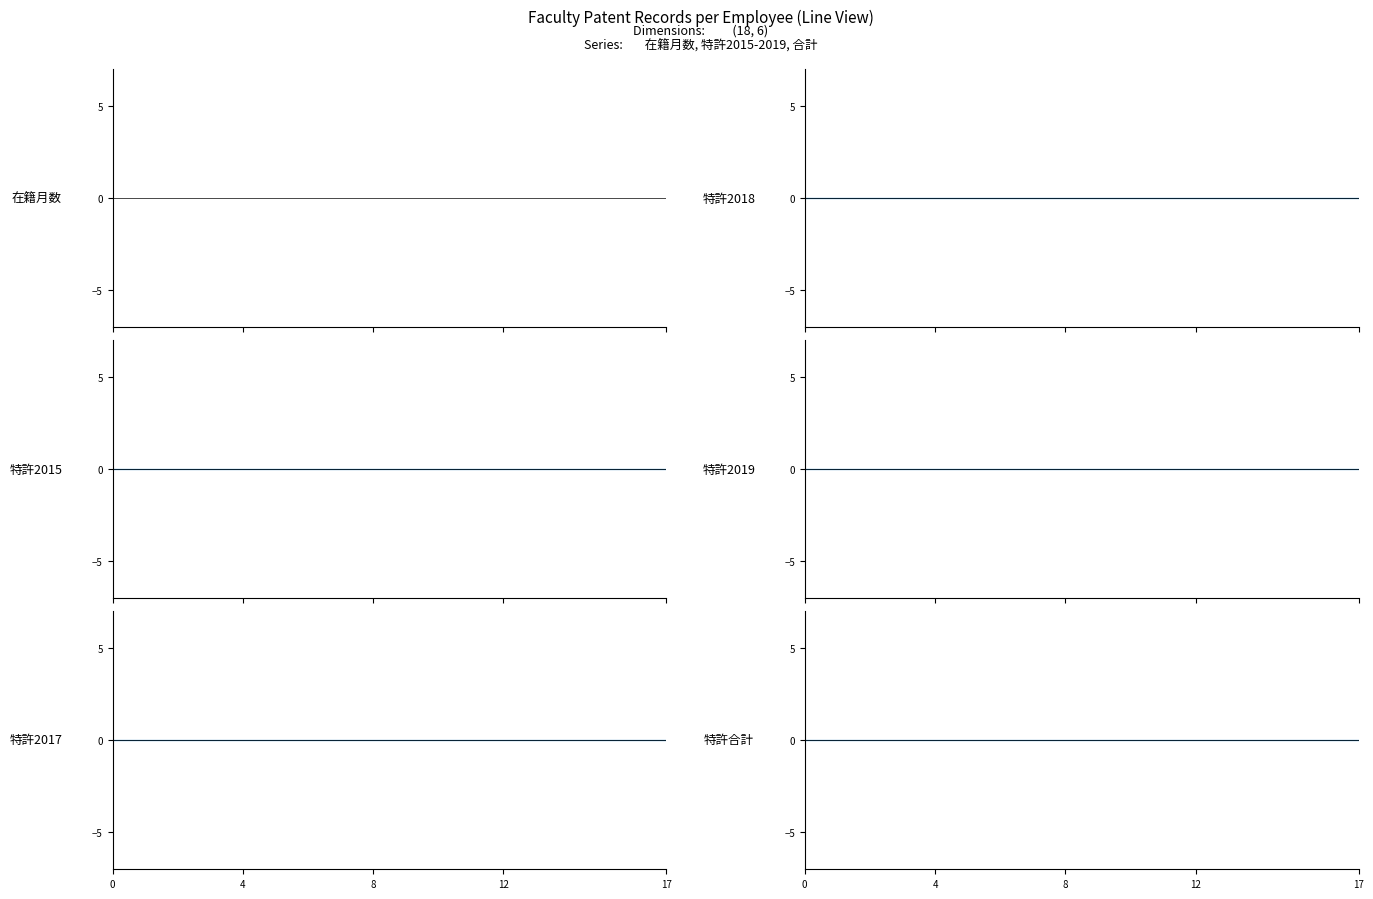

True or false: 在籍月数 and 特許2017 cross at least once.

False